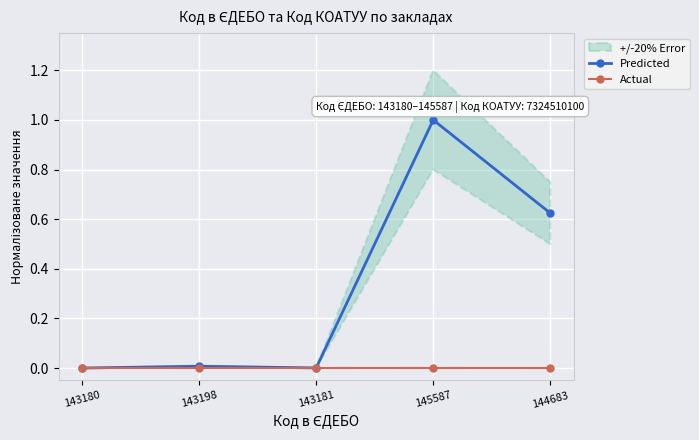

Is the value of Actual at 145587 greater than the value of Predicted at 144683?

No